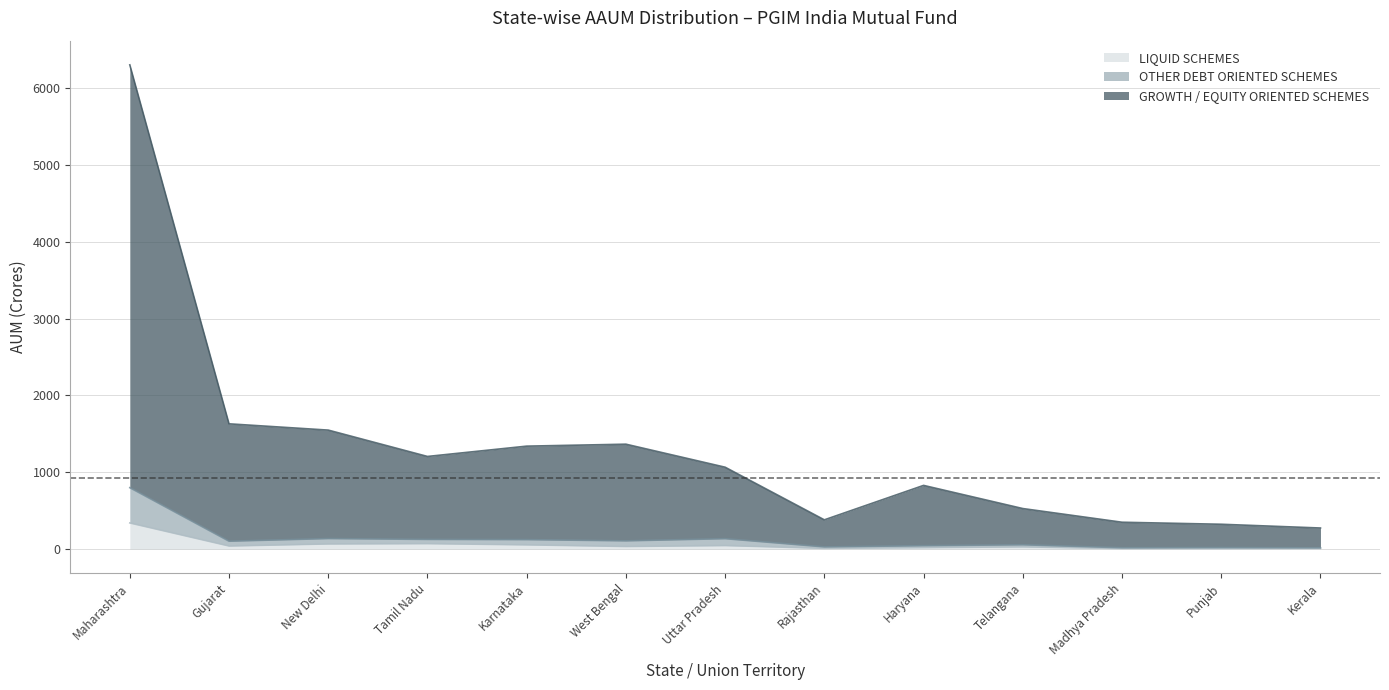

In OTHER DEBT ORIENTED SCHEMES, how many points are higher than both neighbors (excluding endpoints)?

4